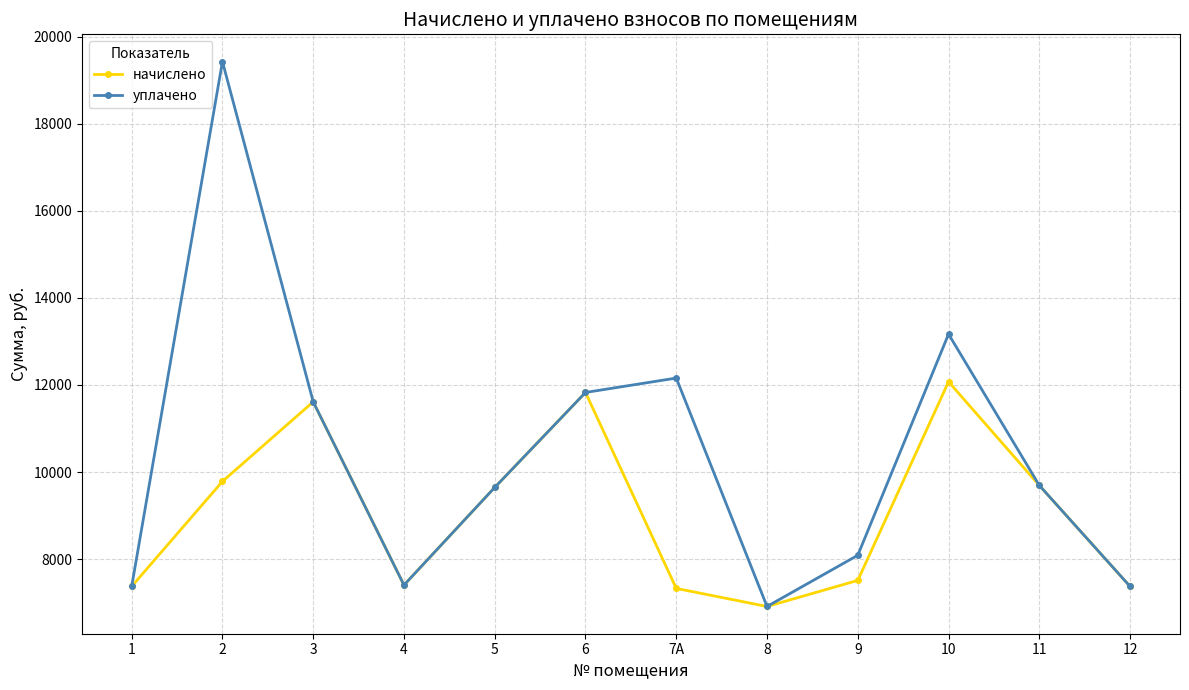

Which series changed the most between 1 and 2?

уплачено